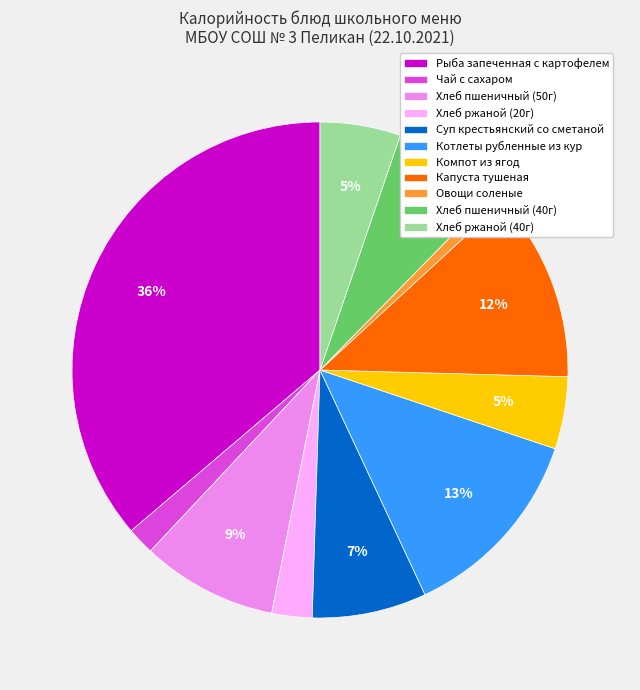

Which category has the biggest portion of the pie?

Рыба запеченная с картофелем